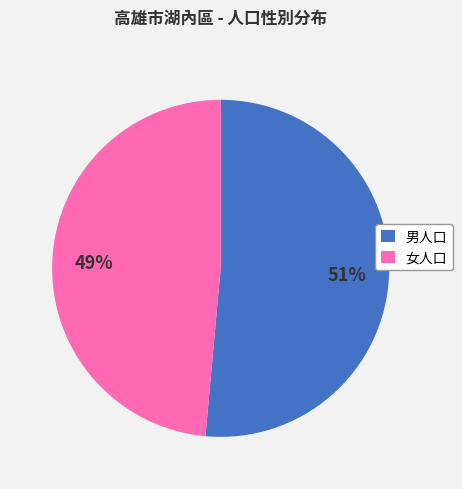

To the nearest percent, what percentage of the pie is 男人口?

51%